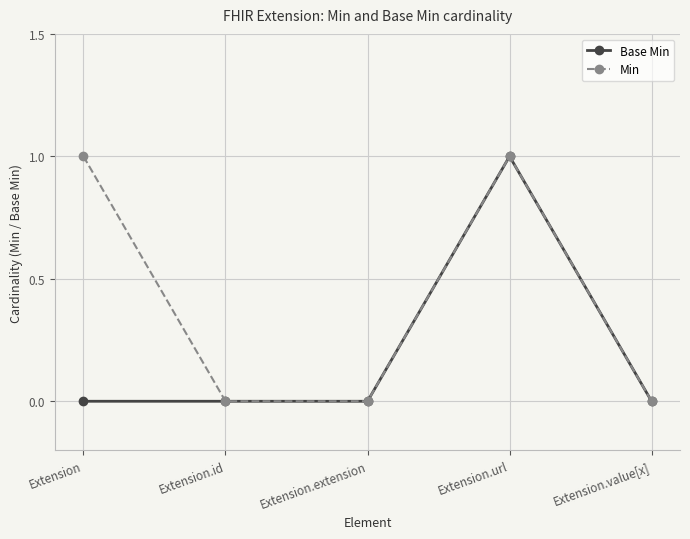

At which category is the sum across all series the highest?

Extension.url